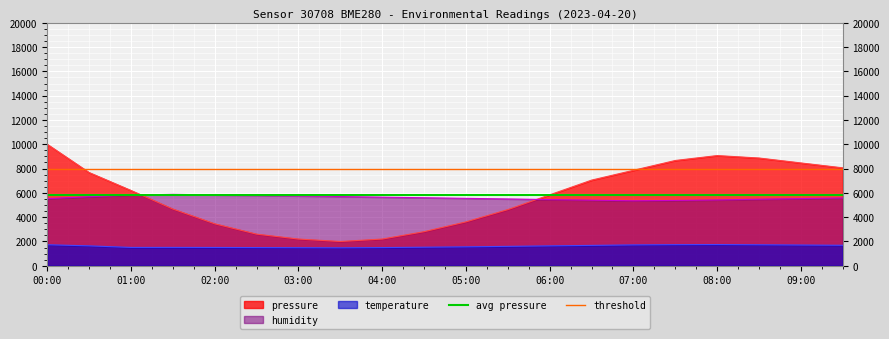

The temperature series shows 1734.0 at 00:00. True or false?

True